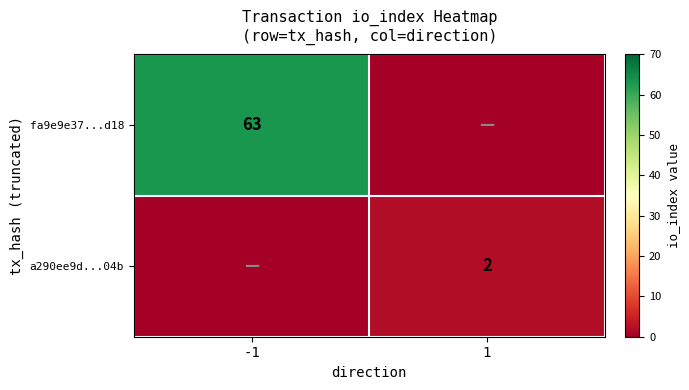

Is it true that fa9e9e37...d18 equals 63 at -1?

True